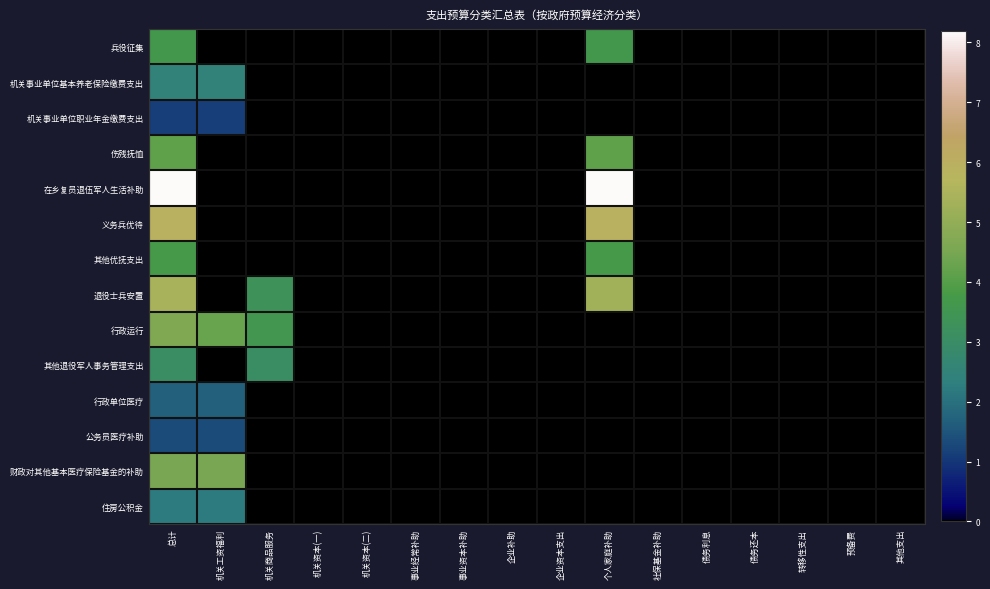

Which category has the lowest value across all series?

机关工资福利